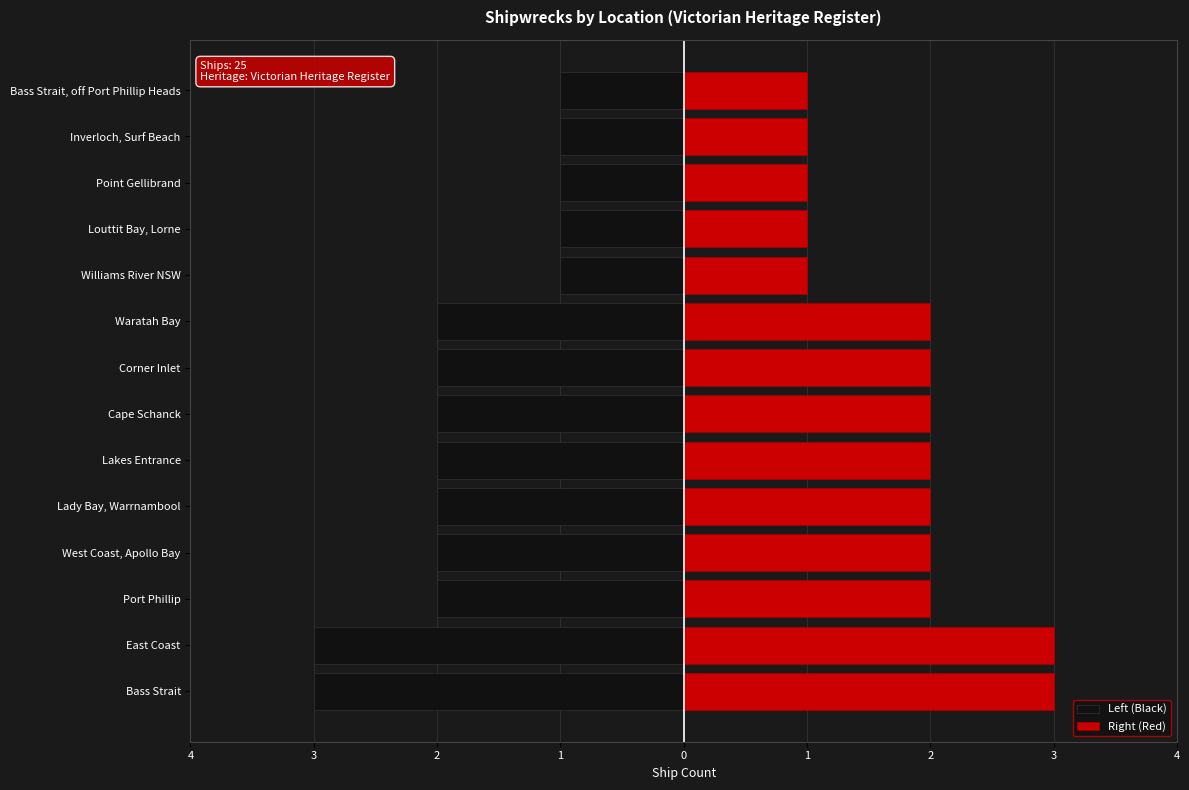

What is the minimum value for Right (Red)?

1